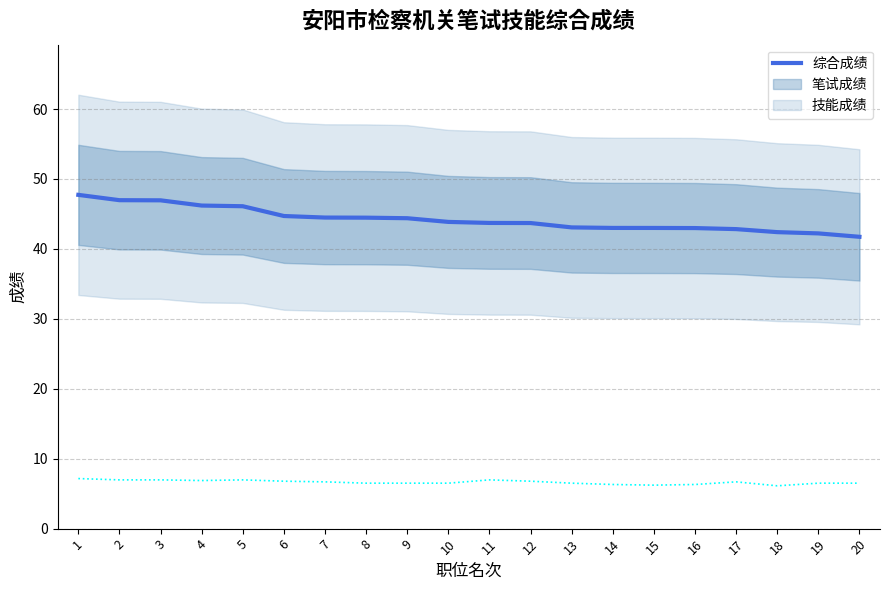

Which label corresponds to the largest value in the chart?

1